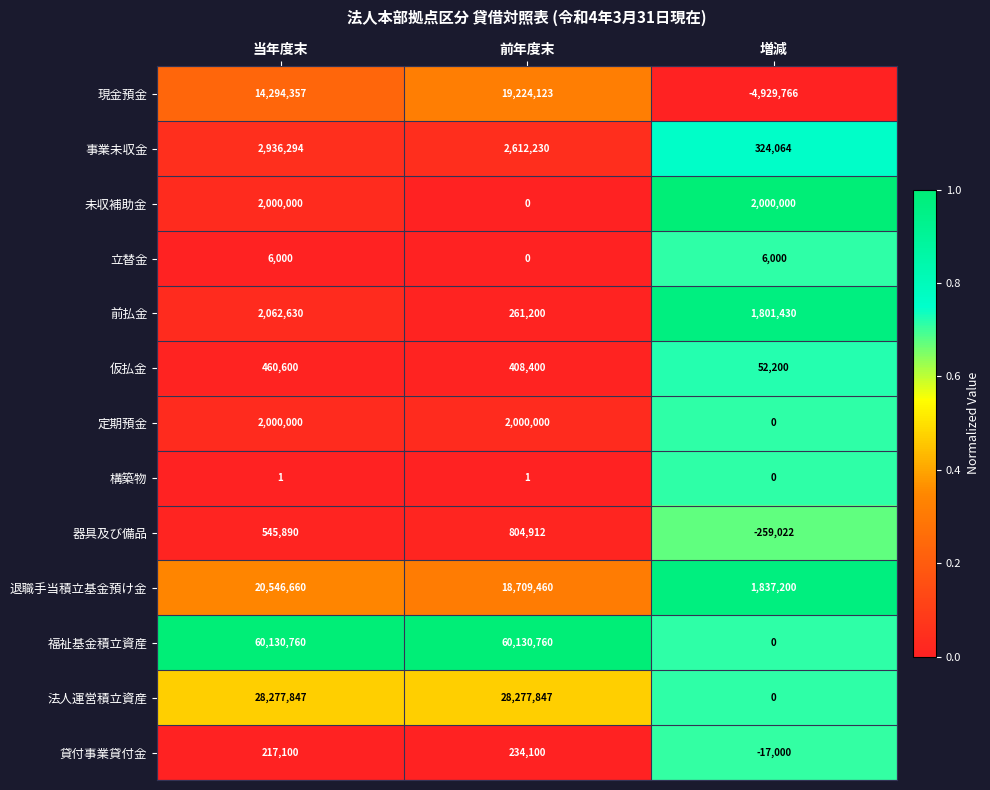

Is it true that 貸付事業貸付金 equals 217100 at 当年度末?

True